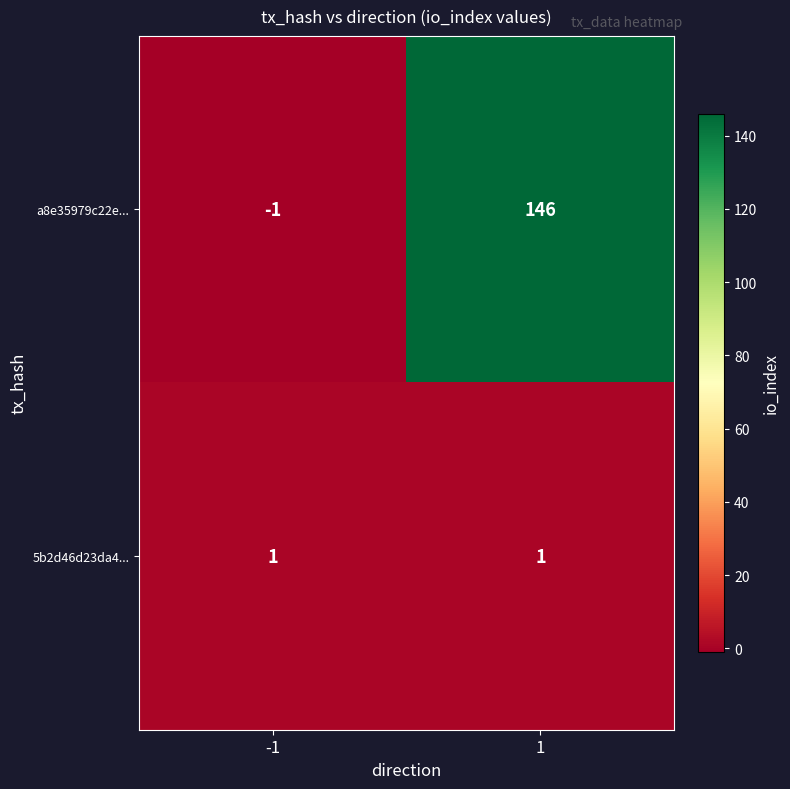

What is the greatest value displayed?

146